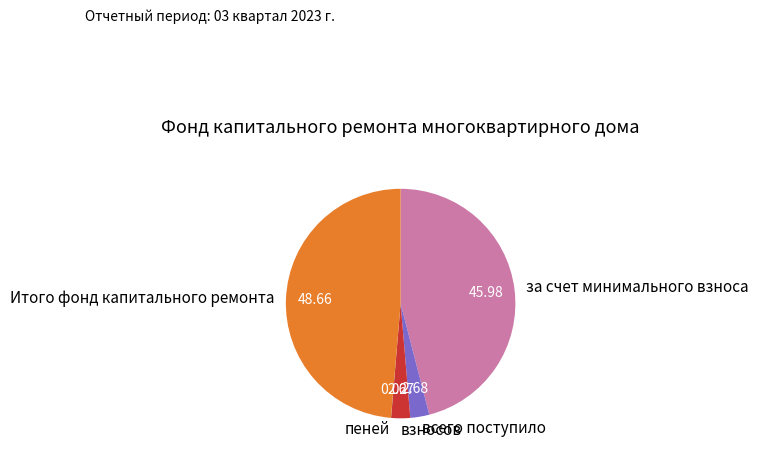

Is за счет минимального взноса the majority of the pie?

No